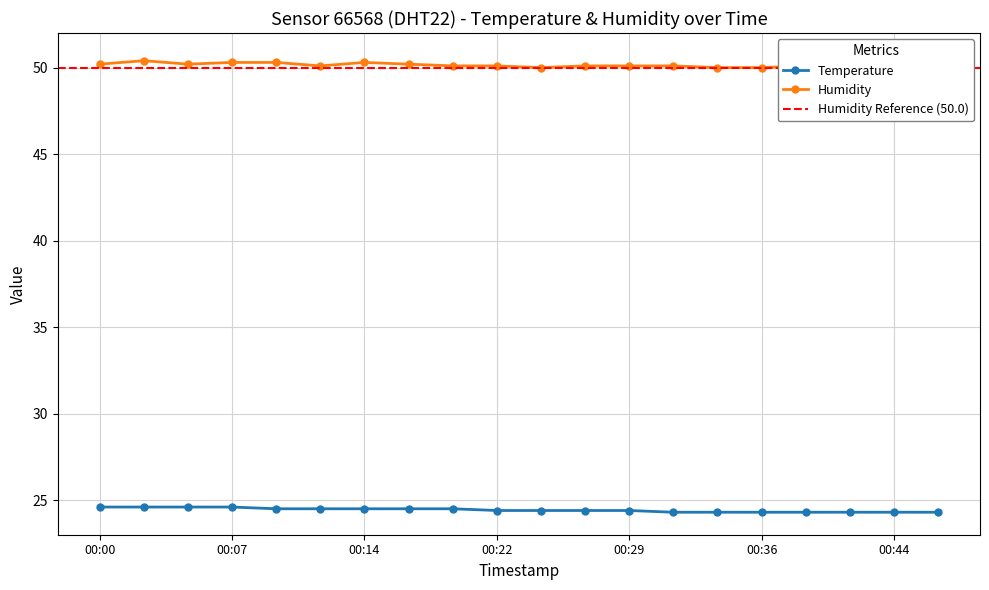

The temperature series shows 35.5 at 00:22. True or false?

False